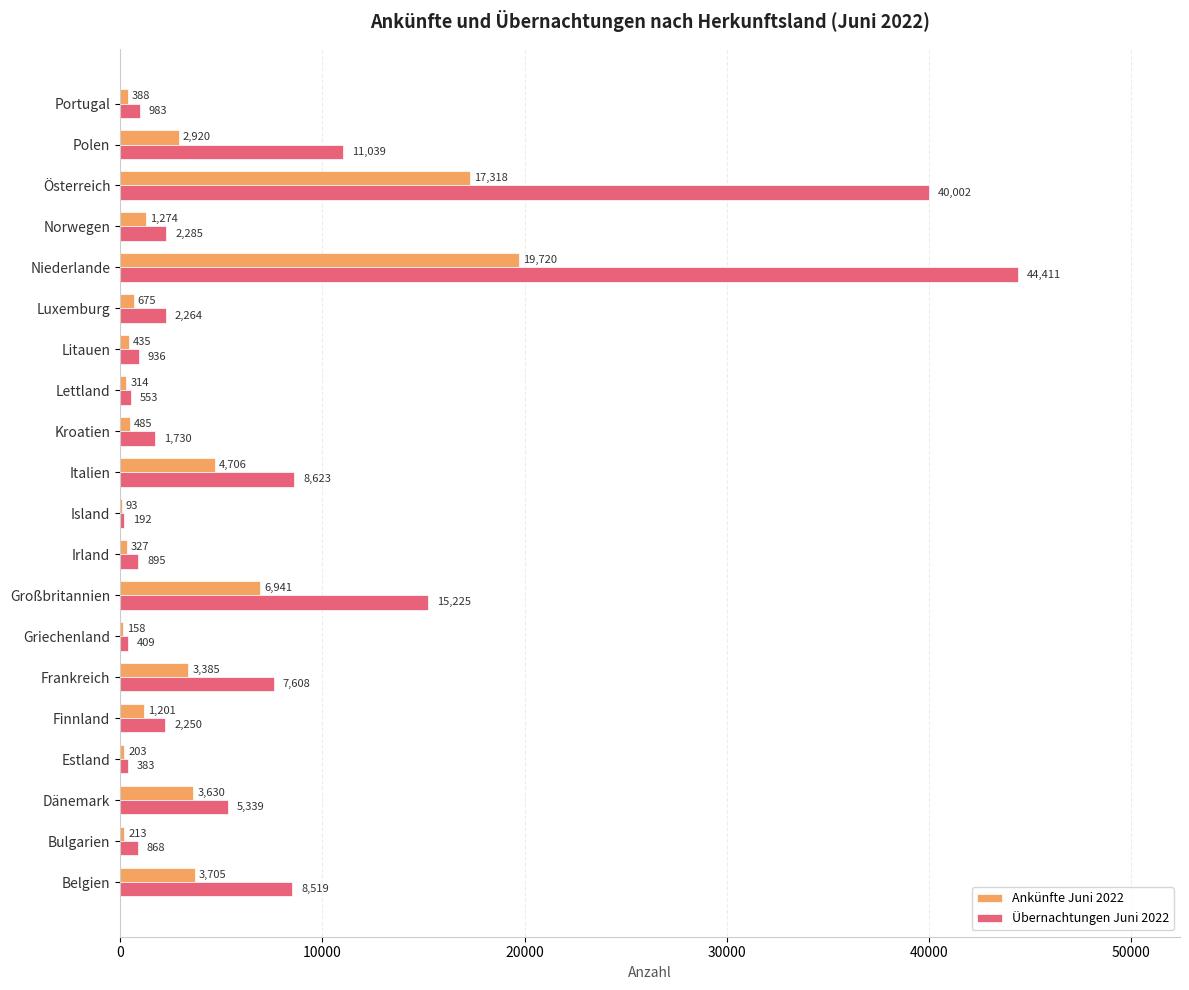

Which series has the largest range (max minus min)?

Übernachtungen Juni 2022